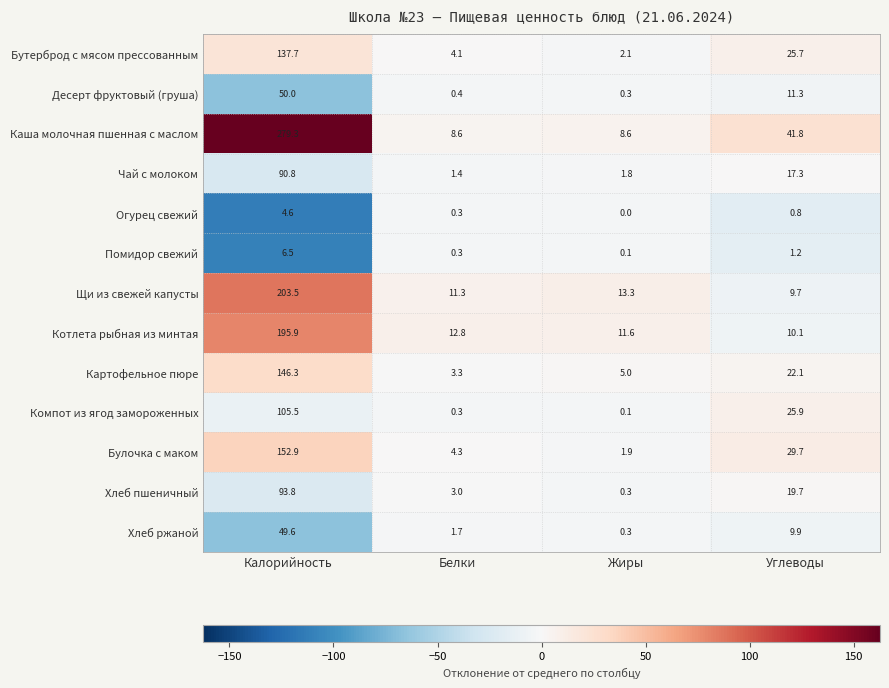

What is the smallest value displayed?

0.0